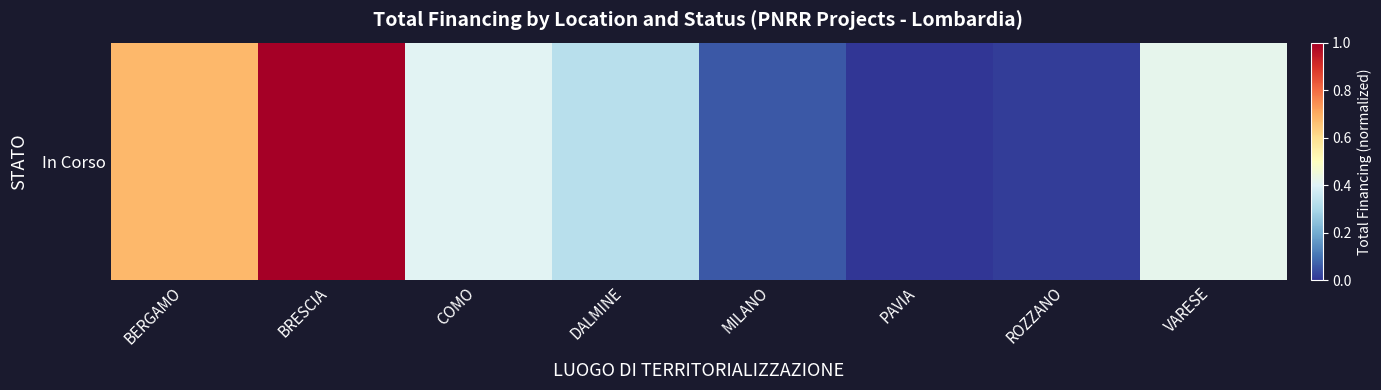

What is the sum of the values at DALMINE and BRESCIA?

1.3